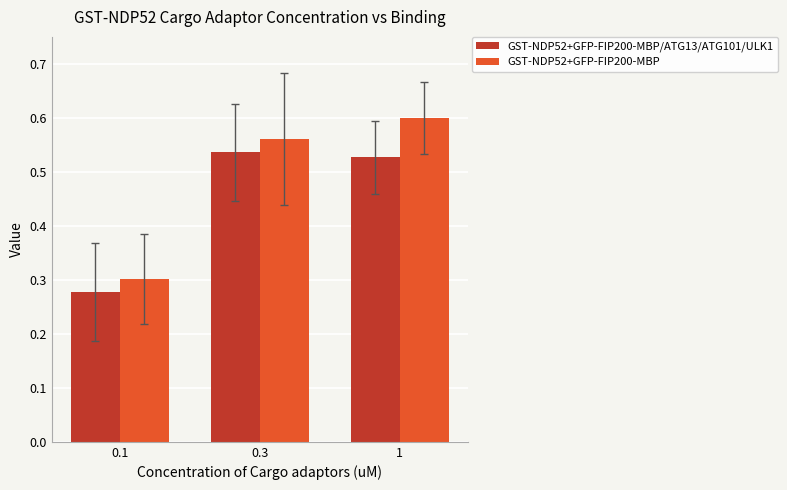

What are all the series names shown in the legend?

GST-NDP52+GFP-FIP200-MBP/ATG13/ATG101/ULK1, GST-NDP52+GFP-FIP200-MBP